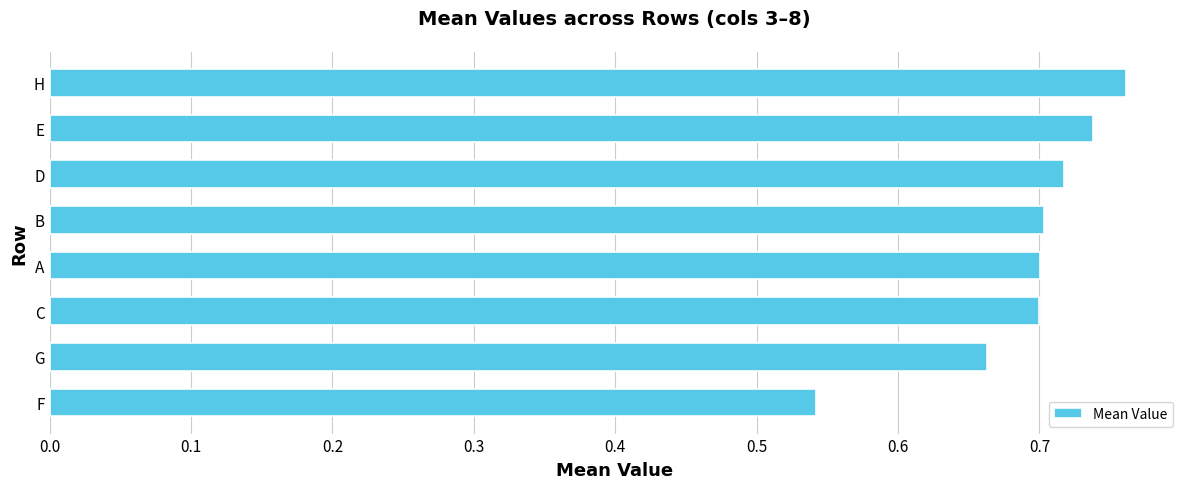

Which label corresponds to the smallest value in the chart?

F